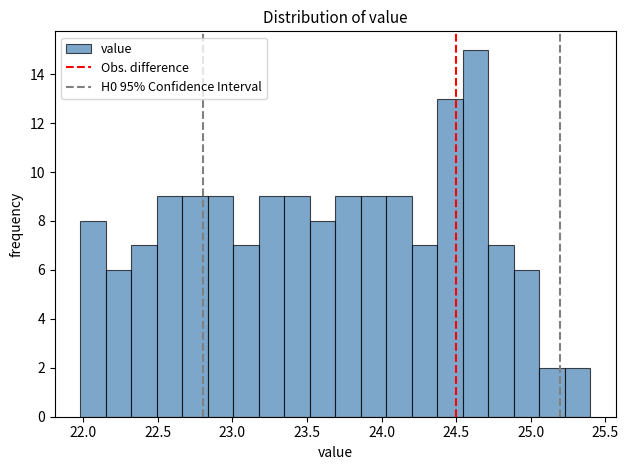

Read against the x-axis, roughly where is the centre of the tallest bar?

24.65